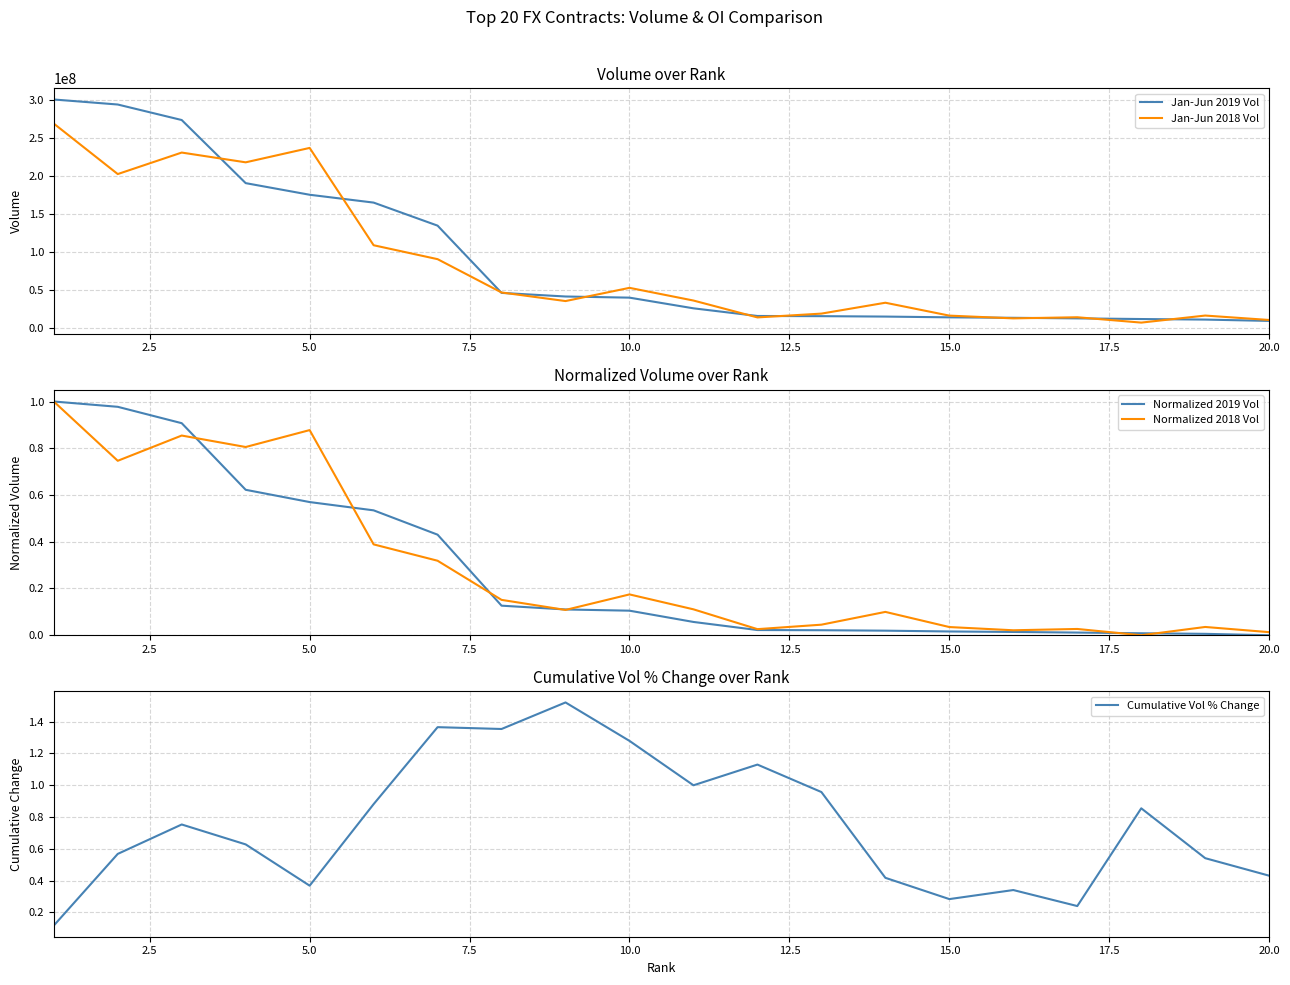

Is the value of Cumulative Vol % Change at 13 greater than the value of Normalized 2018 Vol at 11?

Yes